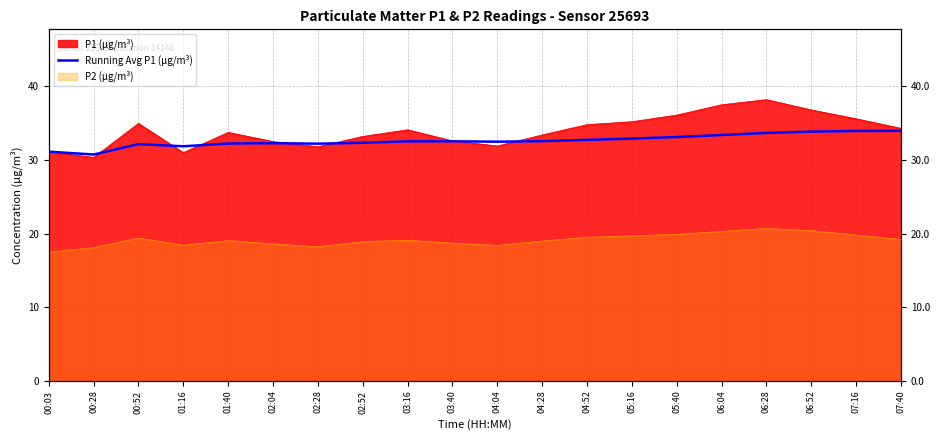

How many points are lower than both their immediate neighbors (excluding endpoints)?

4